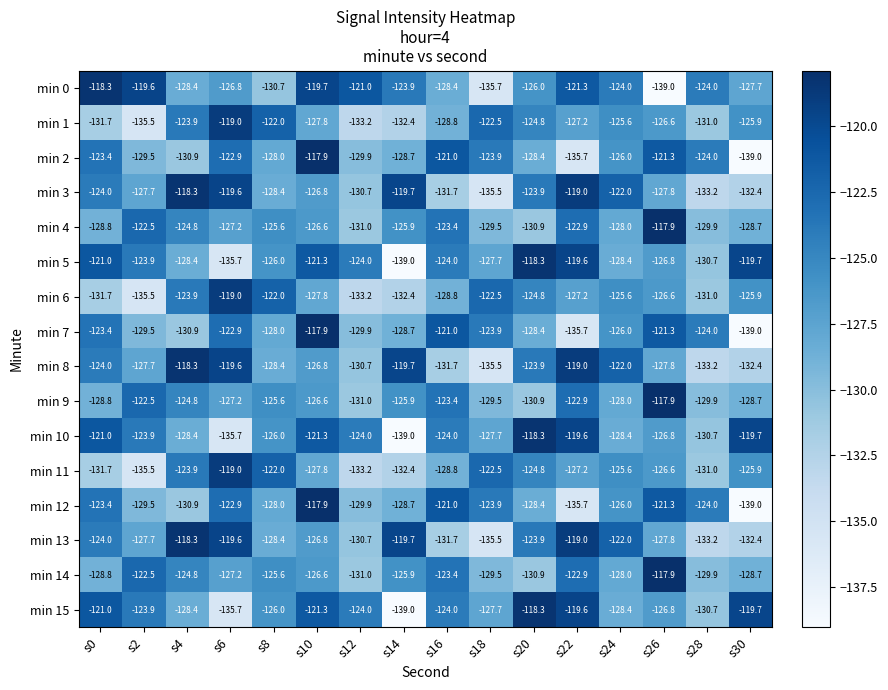

What is the minimum value shown in the chart?

-139.0